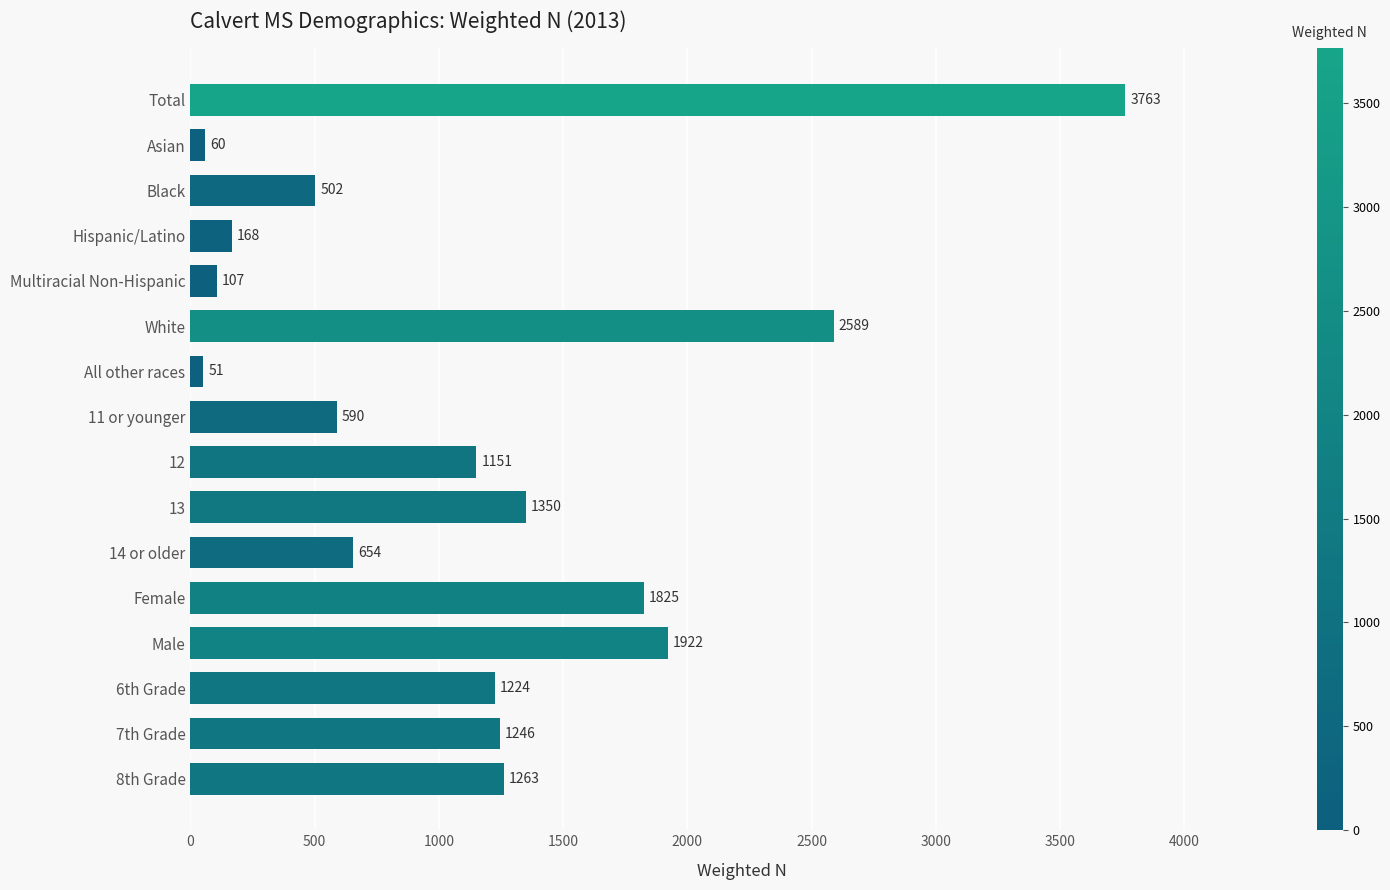

At which label is the value closest to 1907?

Male